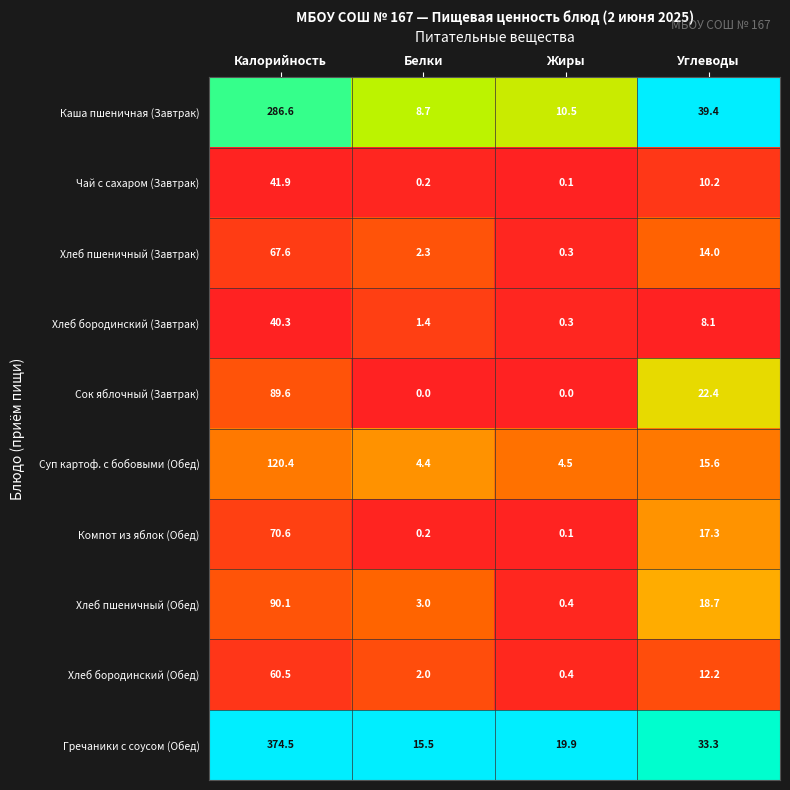

How many data points does each series have?

4